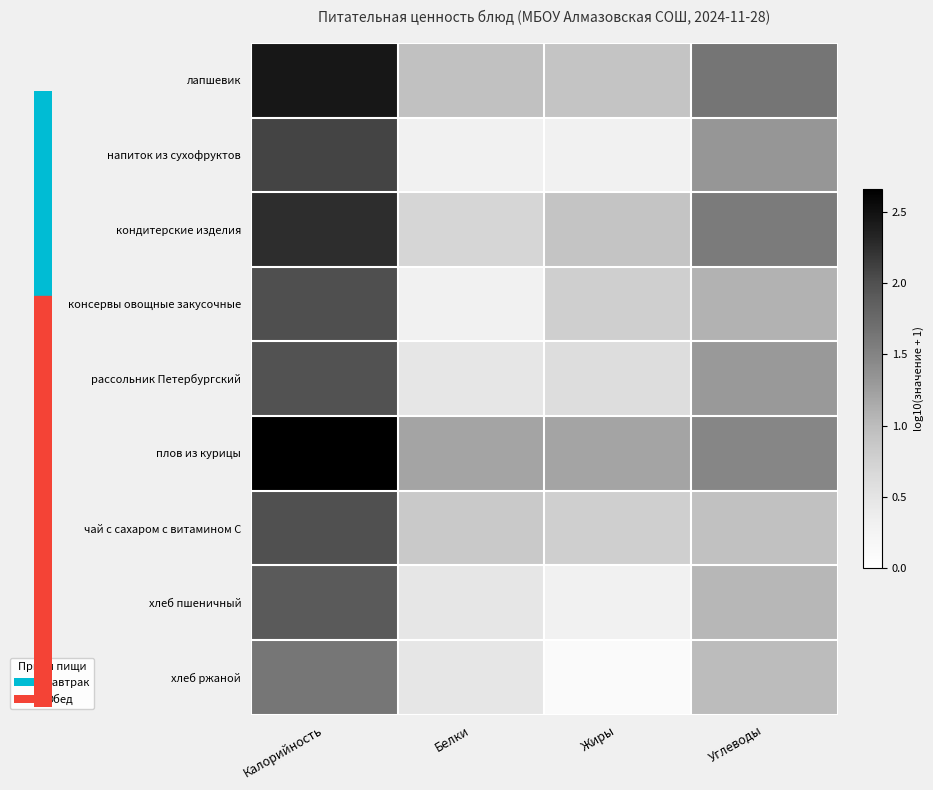

At Белки, list the series in order from largest to smallest.

плов из курицы, лапшевик, чай с сахаром с витамином С, кондитерские изделия, рассольник Петербургский, хлеб пшеничный, хлеб ржаной, напиток из сухофруктов, консервы овощные закусочные